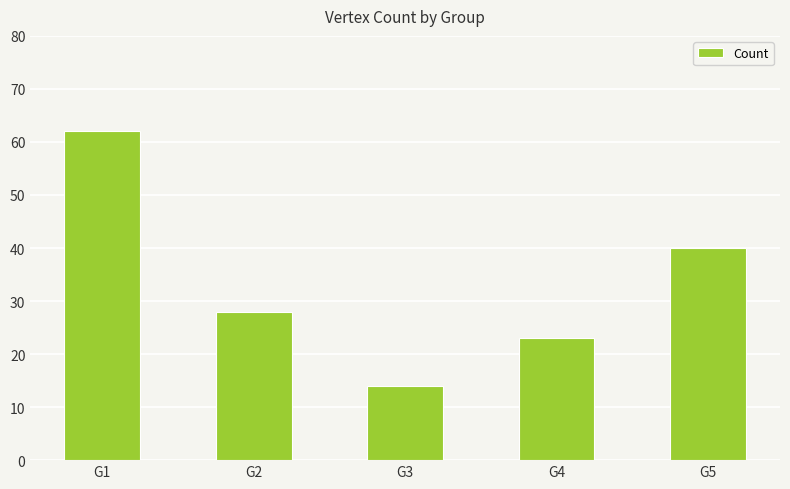

True or false: the data shows 14 at G3.

True